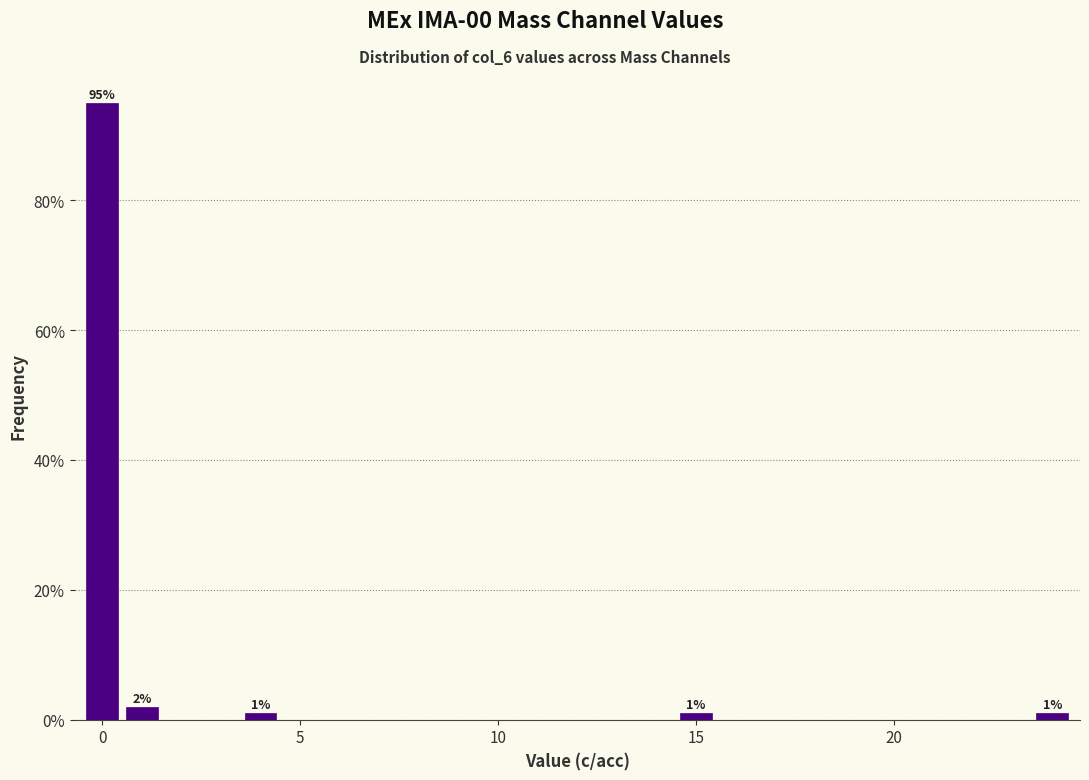

Around what value on the x-axis is the tallest bar? Give the approximate position of its centre, as read against the axis.

0.0